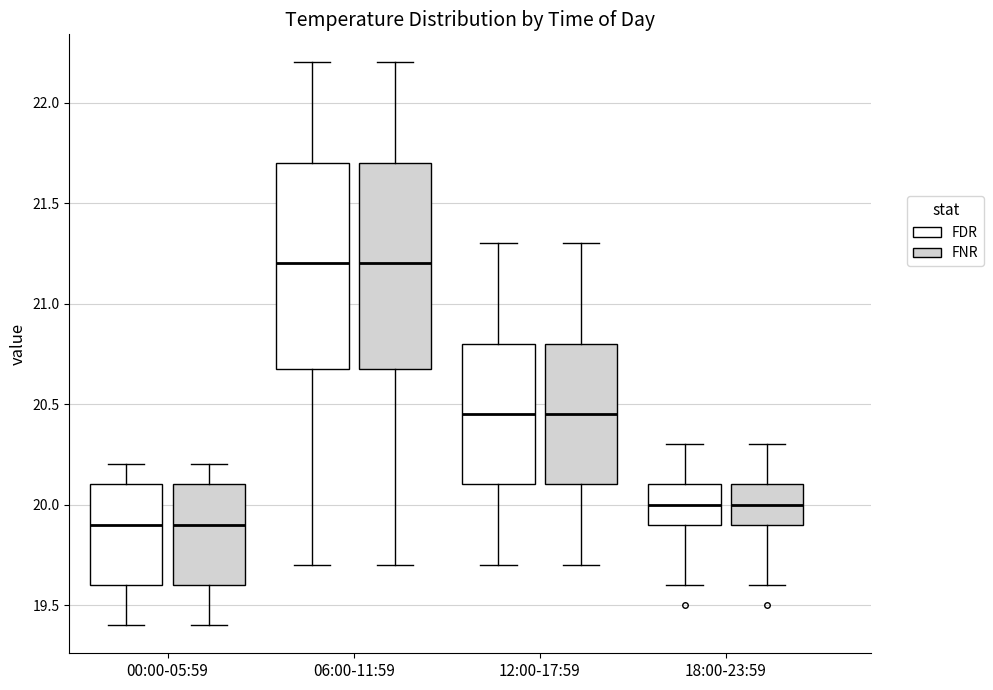

Reading left to right, read every box against the y-axis: the position of its median line, the range the box covers, and the ends of its whiskers. The values are not printed on the chart, so give them approximately, as read against the axis.

00:00-05:59 (FDR): median 19.90, box 19.60 to 20.10, whiskers 19.40 to 20.20
00:00-05:59 (FNR): median 19.90, box 19.60 to 20.10, whiskers 19.40 to 20.20
06:00-11:59 (FDR): median 21.20, box 20.70 to 21.70, whiskers 19.70 to 22.20
06:00-11:59 (FNR): median 21.20, box 20.70 to 21.70, whiskers 19.70 to 22.20
12:00-17:59 (FDR): median 20.45, box 20.10 to 20.80, whiskers 19.70 to 21.30
12:00-17:59 (FNR): median 20.45, box 20.10 to 20.80, whiskers 19.70 to 21.30
18:00-23:59 (FDR): median 20.00, box 19.90 to 20.10, whiskers 19.60 to 20.30
18:00-23:59 (FNR): median 20.00, box 19.90 to 20.10, whiskers 19.60 to 20.30